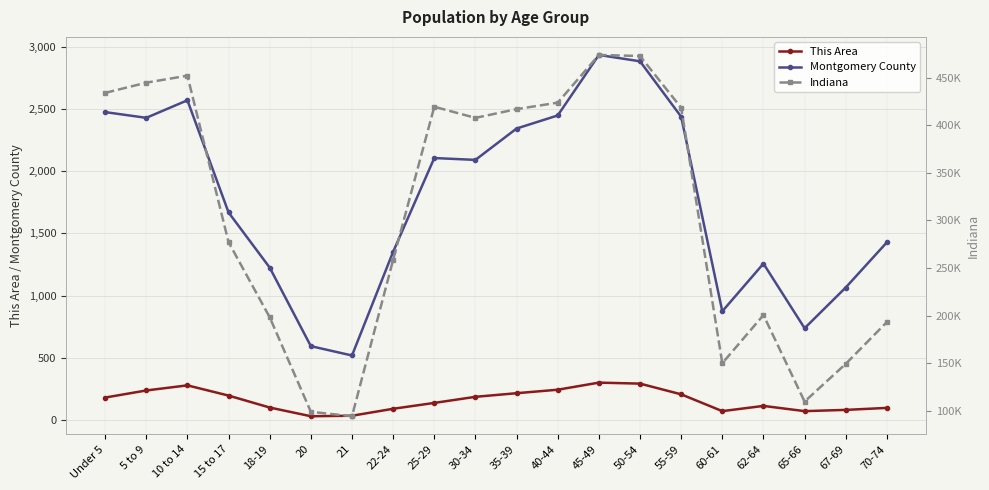

Reading left to right, list all the values displayed in this chart.

This Area: Under 5=181	5 to 9=238	10 to 14=279	15 to 17=197	18-19=101	20=31	21=35	22-24=91	25-29=138	30-34=187	35-39=216	40-44=244	45-49=301	50-54=293	55-59=207	60-61=72	62-64=114	65-66=72	67-69=82	70-74=98
Montgomery County: Under 5=2474	5 to 9=2428	10 to 14=2569	15 to 17=1668	18-19=1225	20=594	21=519	22-24=1352	25-29=2105	30-34=2090	35-39=2342	40-44=2447	45-49=2933	50-54=2882	55-59=2437	60-61=874	62-64=1257	65-66=738	67-69=1065	70-74=1428
Indiana: Under 5=434075	5 to 9=444821	10 to 14=452171	15 to 17=277231	18-19=198284	20=98994	21=94313	22-24=258719	25-29=419530	30-34=407815	35-39=417011	40-44=423819	45-49=473946	50-54=472822	55-59=418515	60-61=150022	62-64=200606	65-66=109710	67-69=149347	70-74=193278